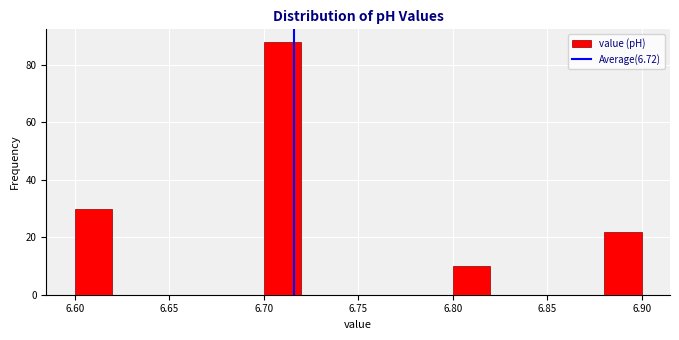

Reading left to right, list every bar in this chart as the range it spans on the x-axis followed by its height. The values are not printed on the chart, so give them approximately, as read against the axis.

6.60 to 6.62: 30
6.62 to 6.64: 0
6.64 to 6.66: 0
6.66 to 6.68: 0
6.68 to 6.70: 0
6.70 to 6.72: 88
6.72 to 6.74: 0
6.74 to 6.76: 0
6.76 to 6.78: 0
6.78 to 6.80: 0
6.80 to 6.82: 10
6.82 to 6.84: 0
6.84 to 6.86: 0
6.86 to 6.88: 0
6.88 to 6.90: 22